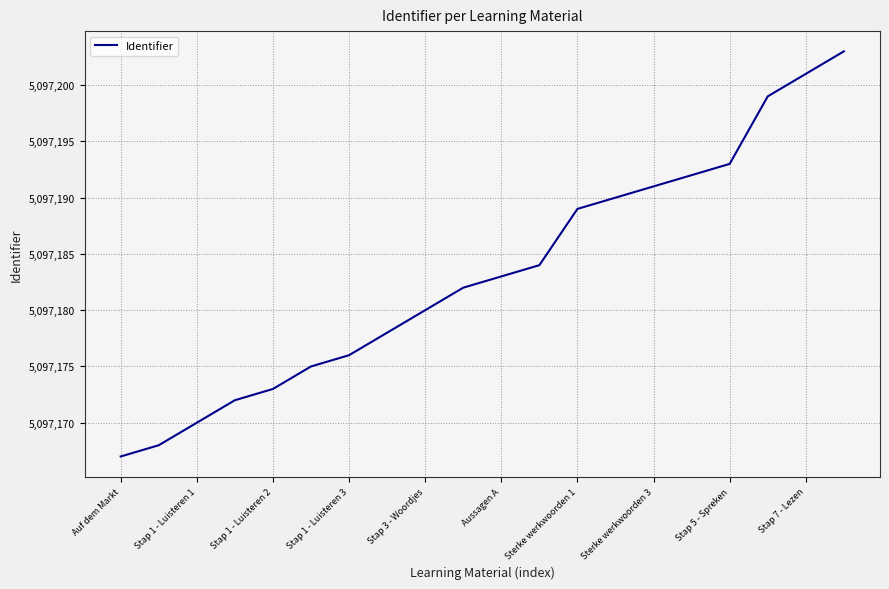

What is the maximum value shown in the chart?

5097203